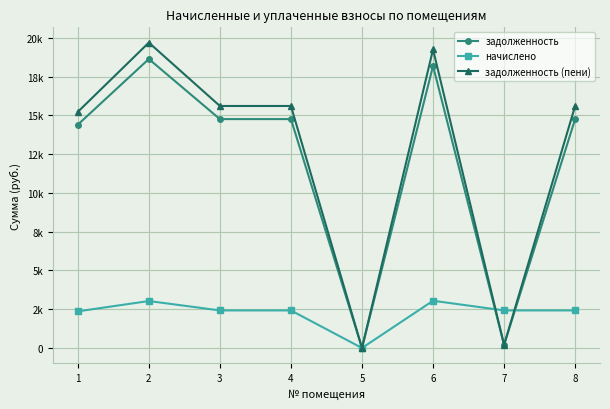

The задолженность series shows -11070.5 at 5. True or false?

False